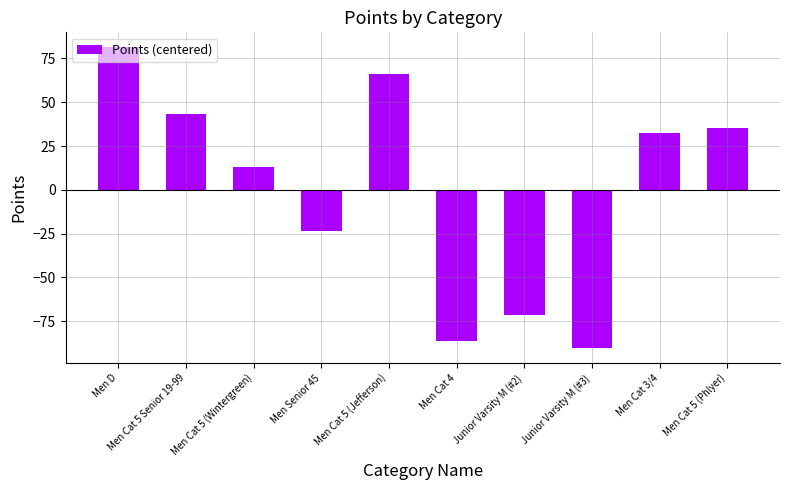

Are the bars grouped side by side (vs. stacked)?

No